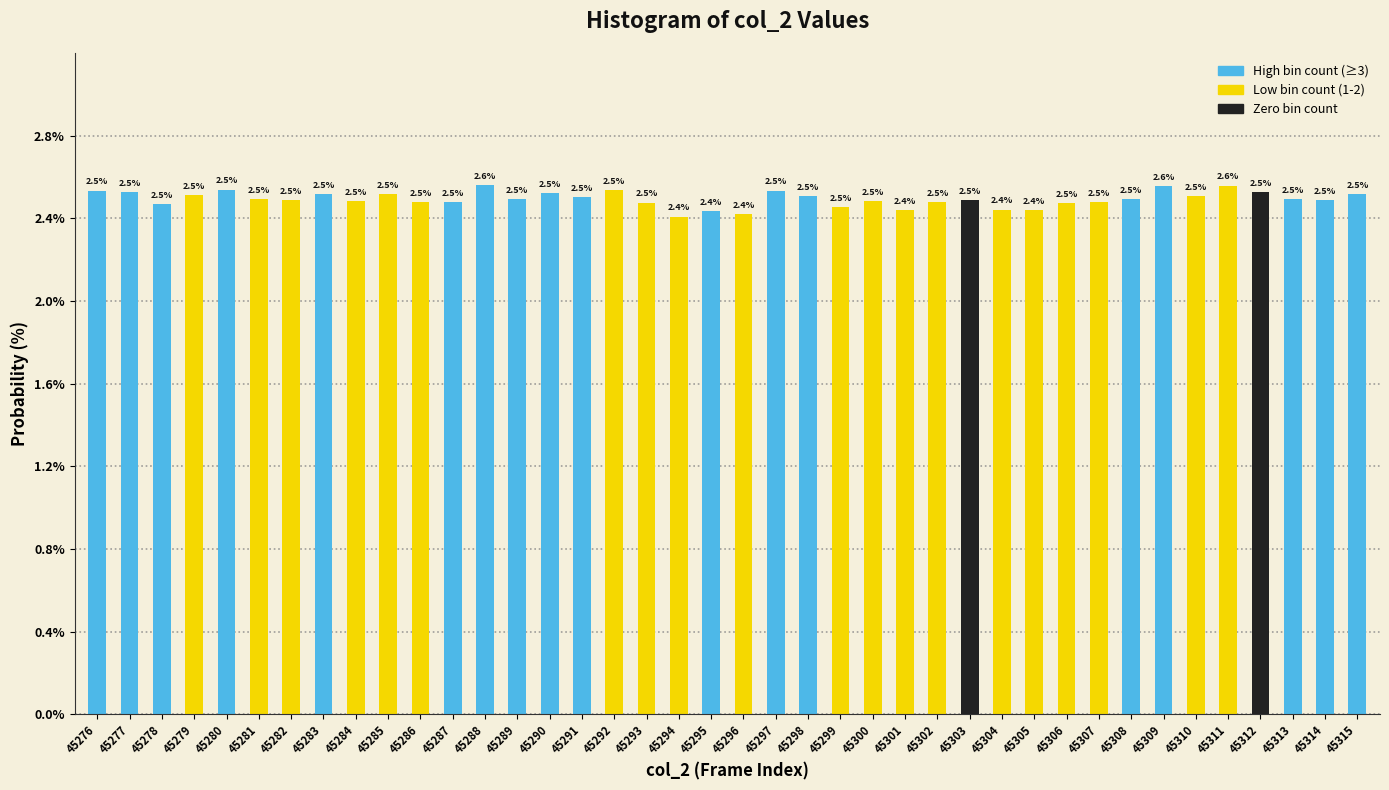

Reading right to left, transcribe all the data shown in this chart.

2.5	2.5	2.5	2.5	2.6	2.5	2.6	2.5	2.5	2.5	2.4	2.4	2.5	2.5	2.4	2.5	2.5	2.5	2.5	2.4	2.4	2.4	2.5	2.5	2.5	2.5	2.5	2.6	2.5	2.5	2.5	2.5	2.5	2.5	2.5	2.5	2.5	2.5	2.5	2.5